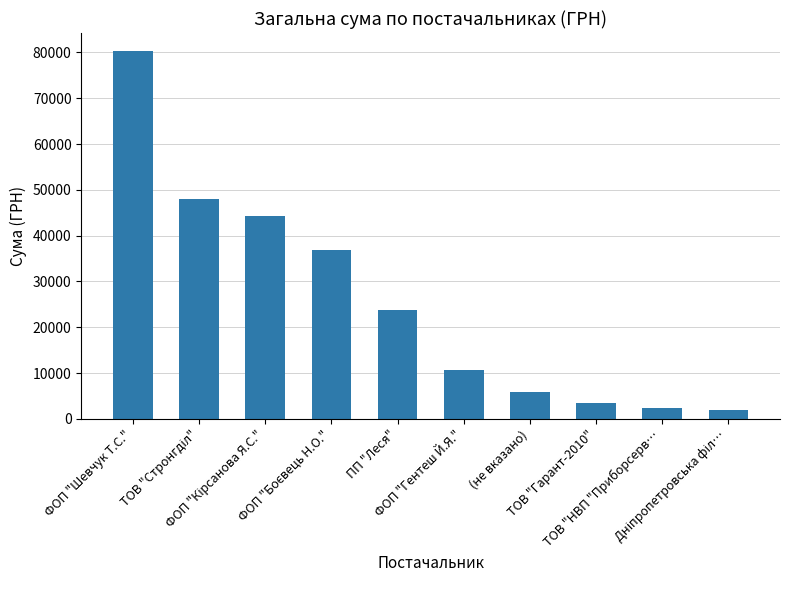

Reading left to right, extract all data points from this chart.

80237.0	47994.0	44342.0	36860.0	23756.9	10775.5	5892.6	3398.5	2434.9	1968.0